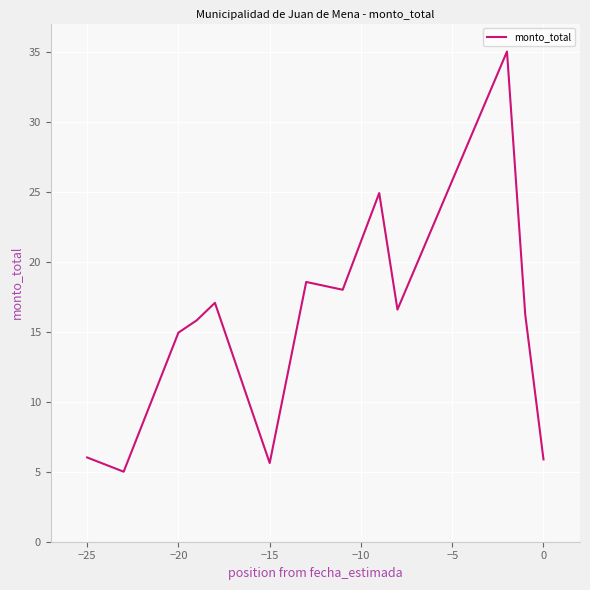

What is the greatest value displayed?

35.0